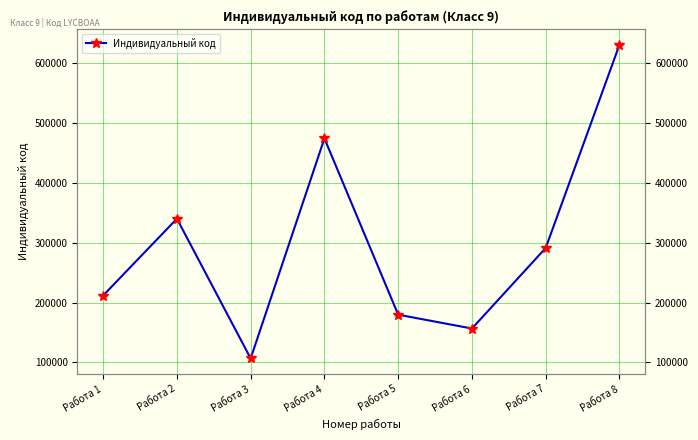

How many data points does each series have?

8